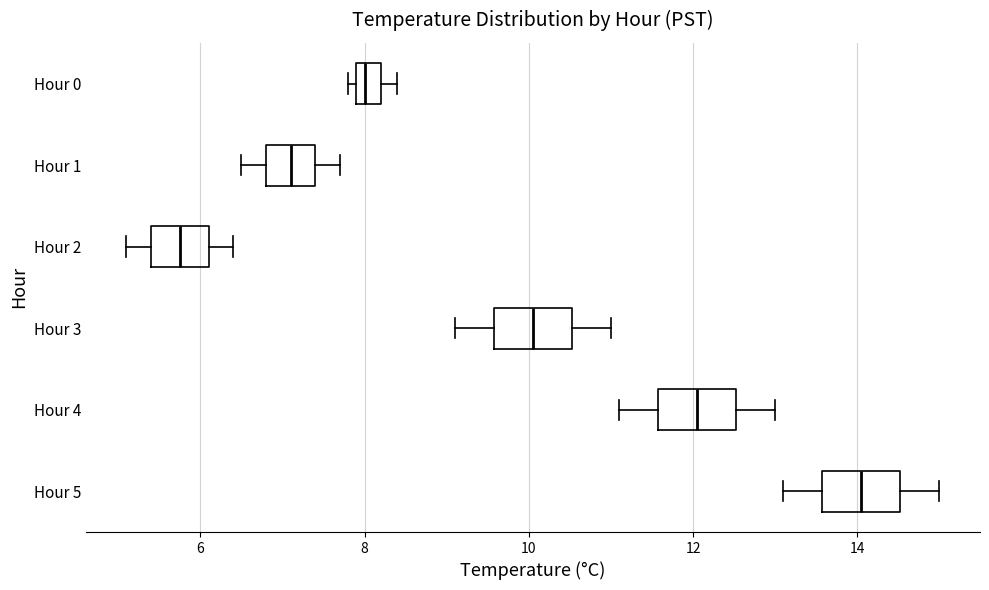

Where does the left whisker of the box for Hour 3 end on the x-axis? The values are not printed on the chart, so give them approximately, as read against the axis.

9.2